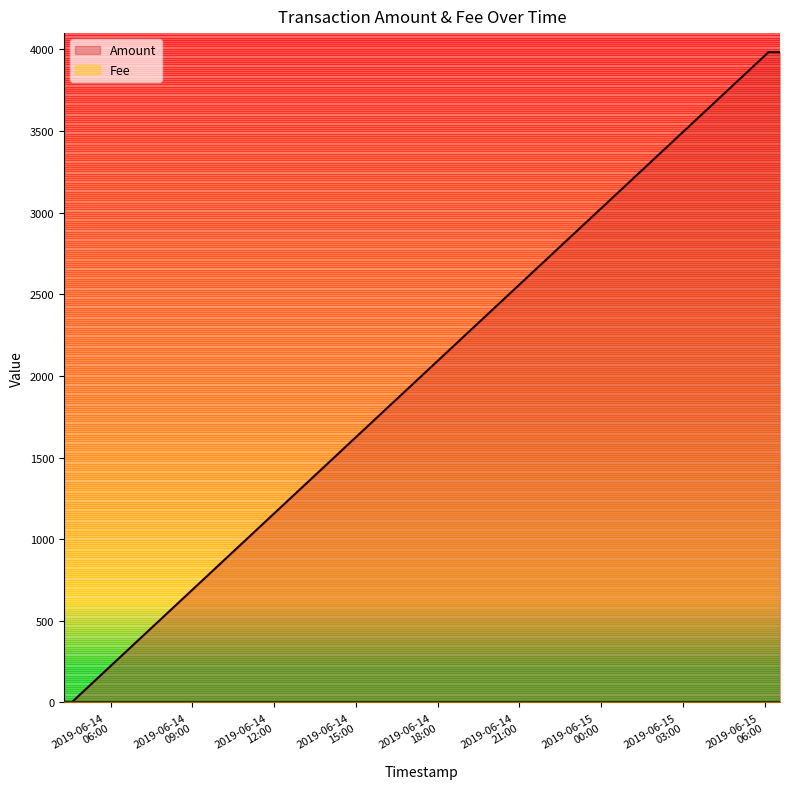

Which series has the widest spread of values?

Amount